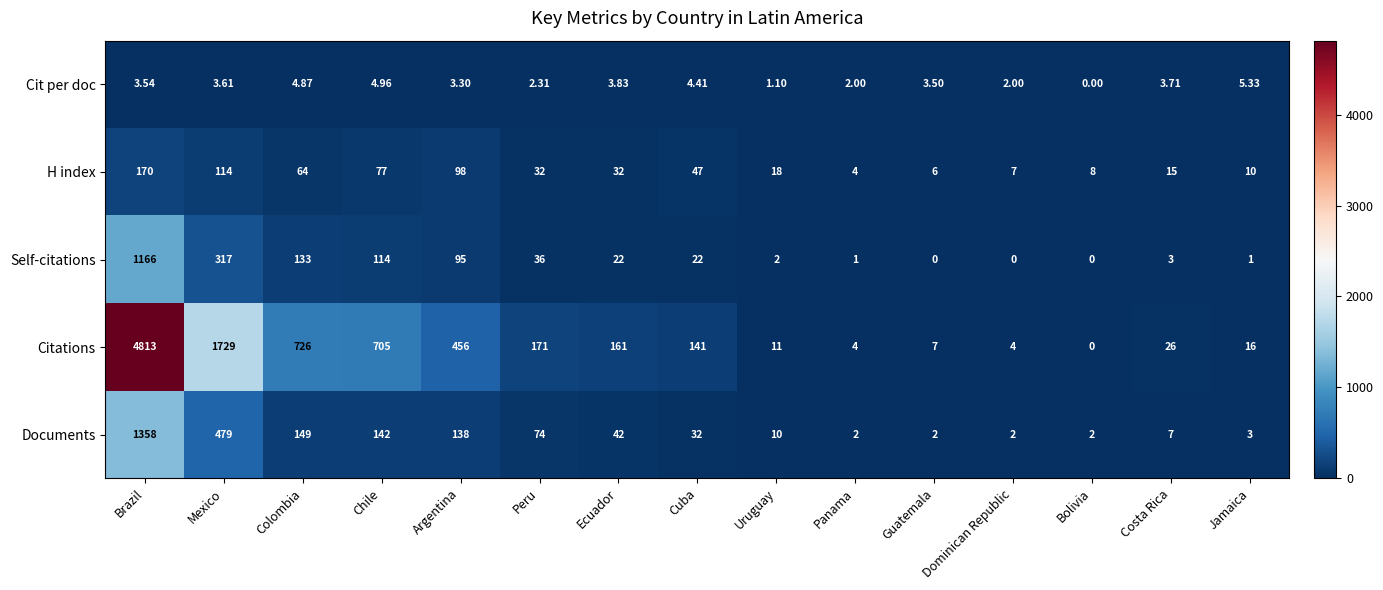

How many data points in Self-citations are less than 22?

7